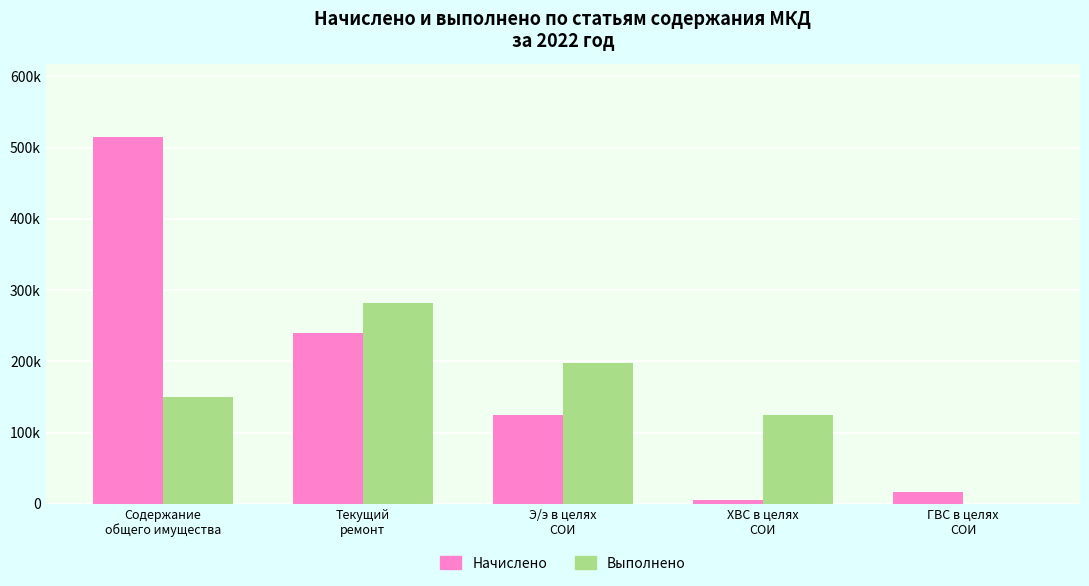

Rank the series at Э/э в целях
СОИ from highest to lowest value.

Выполнено, Начислено